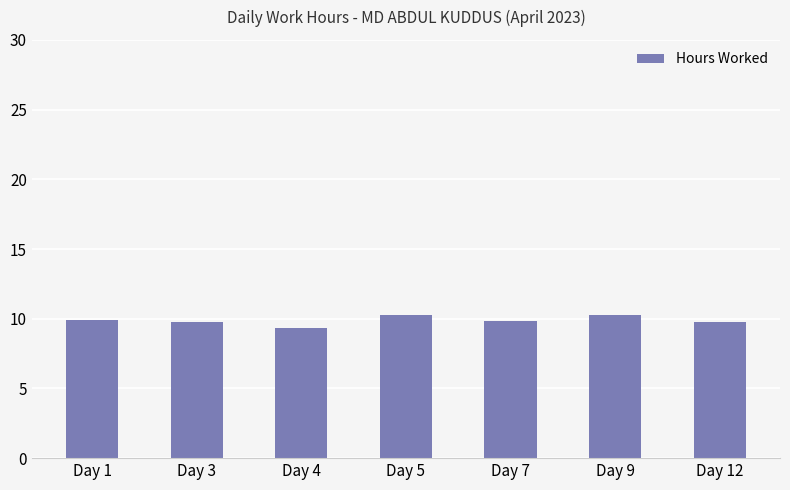

What is the minimum value shown in the chart?

9.3